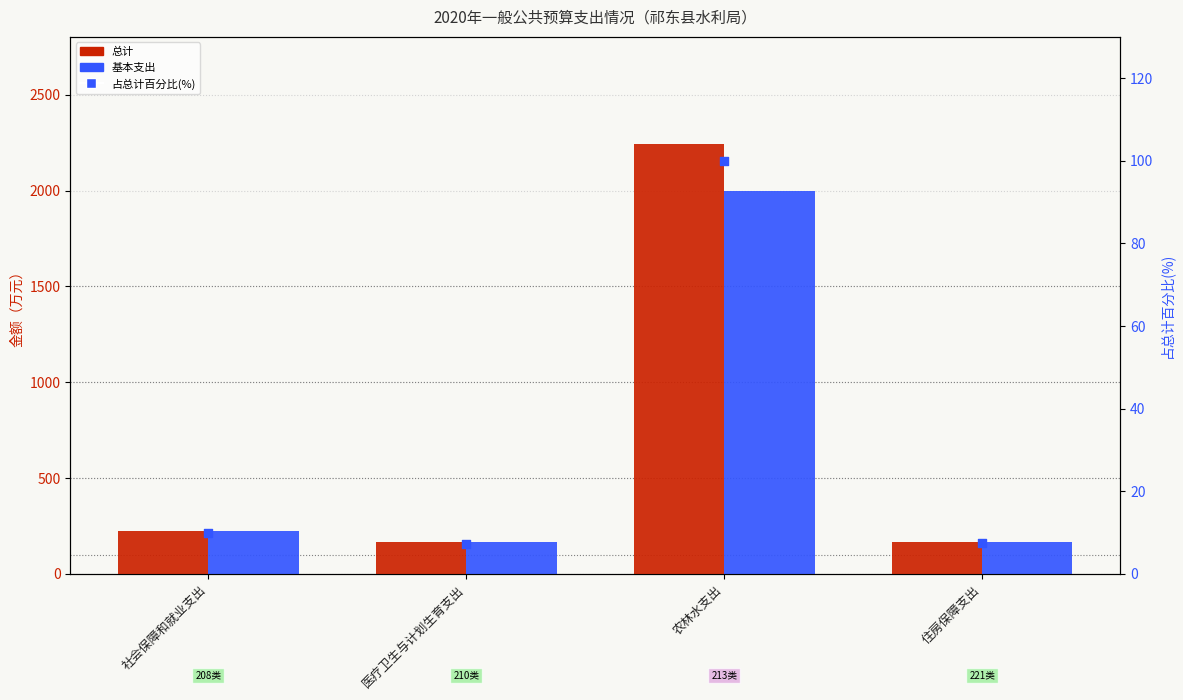

Which series contains the lowest Y value?

占总计百分比(%)